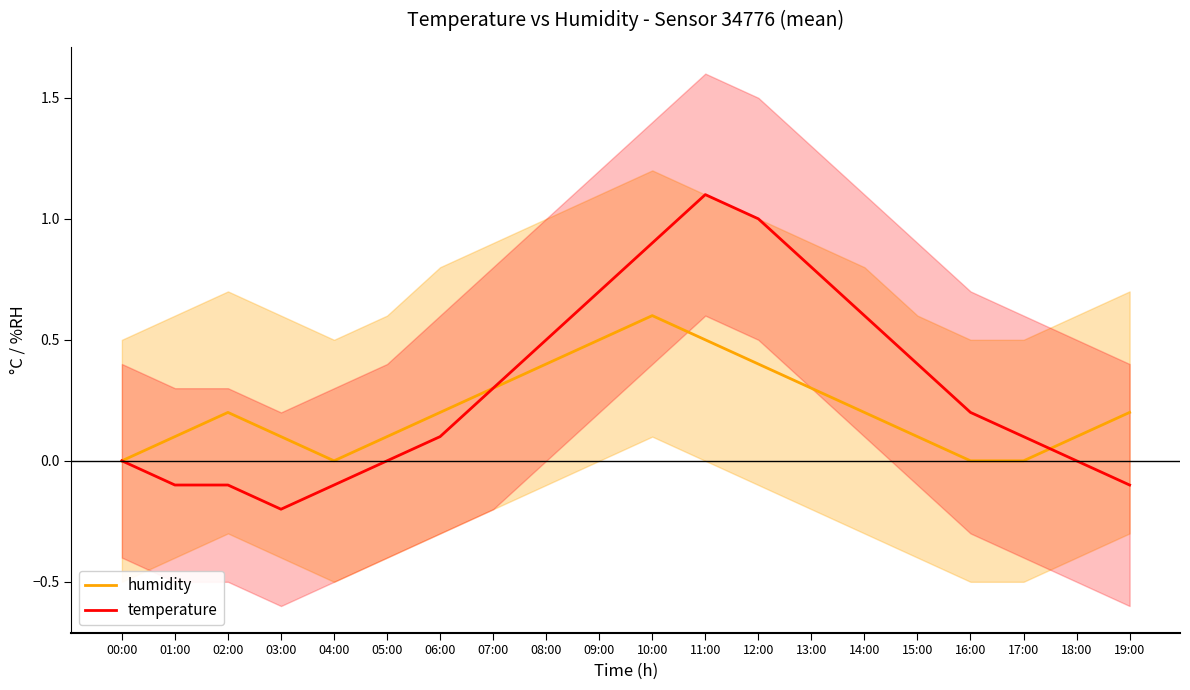

Where do humidity and temperature first cross each other?

07:00 and 08:00